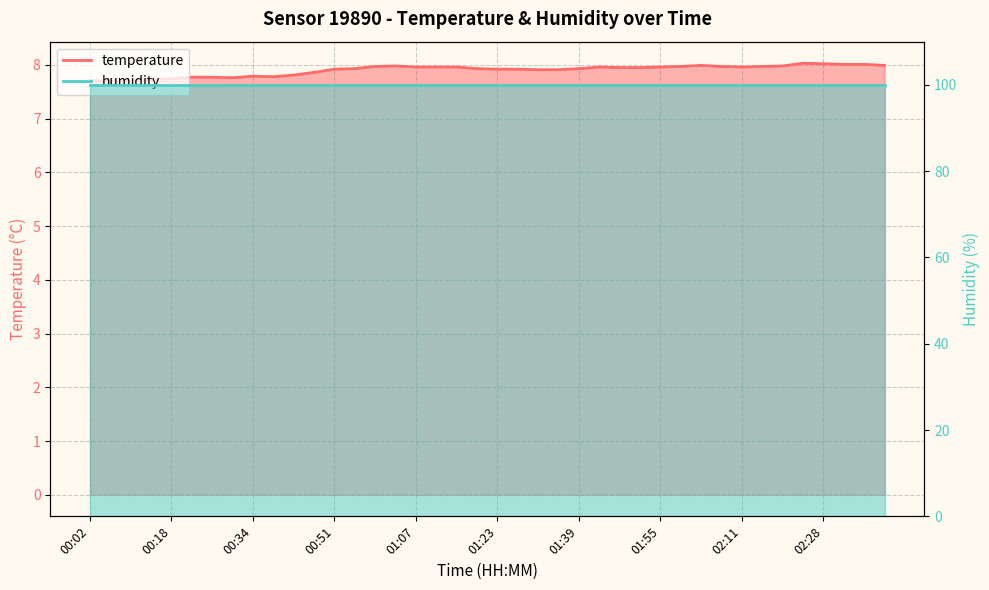

What is the difference between the values at 01:35 and 02:15?

0.1